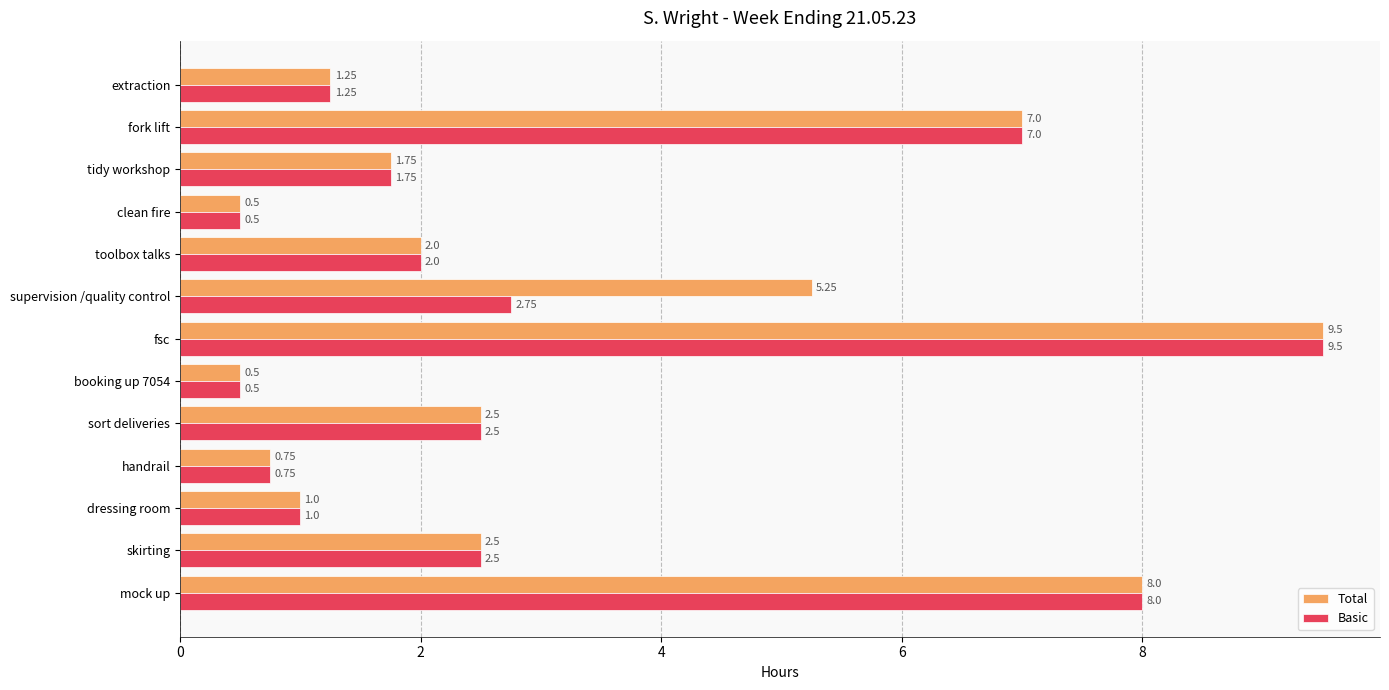

Is the value of Basic at supervision /quality control greater than the value of Total at mock up?

No